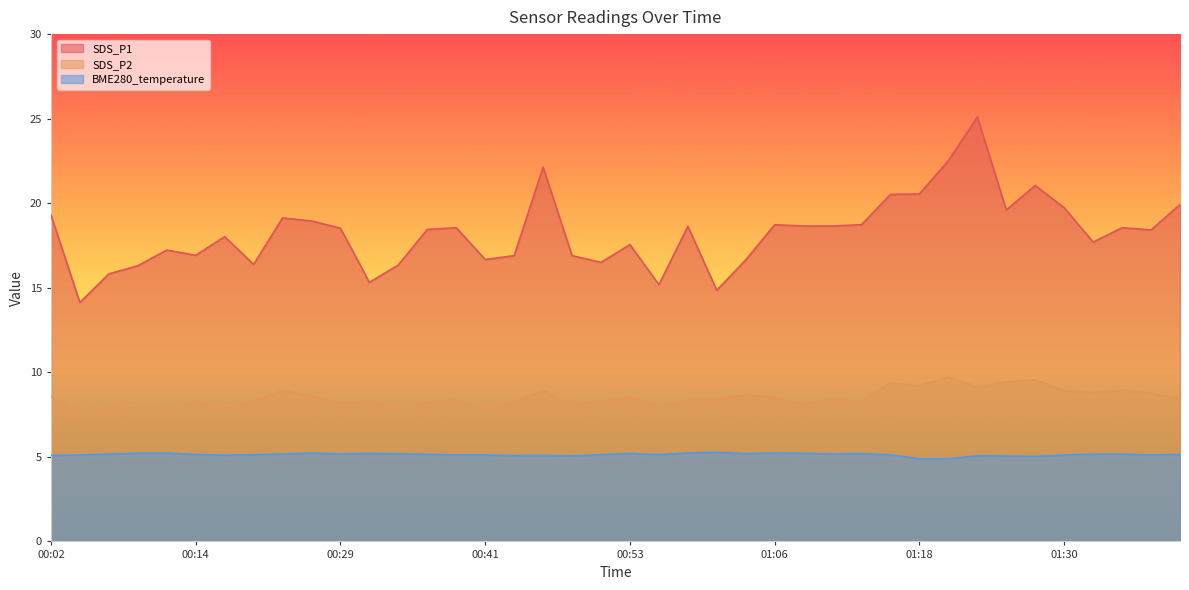

Is the value of BME280_temperature at 00:11 greater than the value of SDS_P1 at 00:14?

No